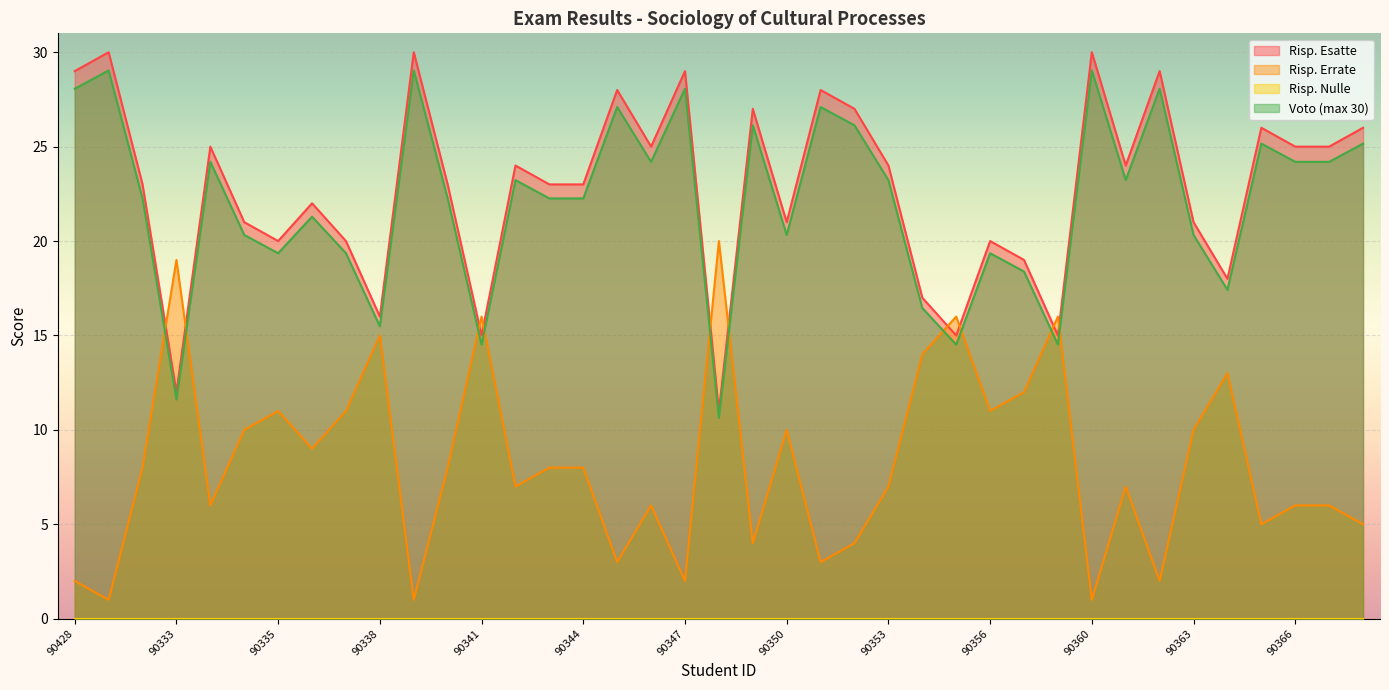

True or false: Risp. Errate has a value of 5.0 at 90368.

True